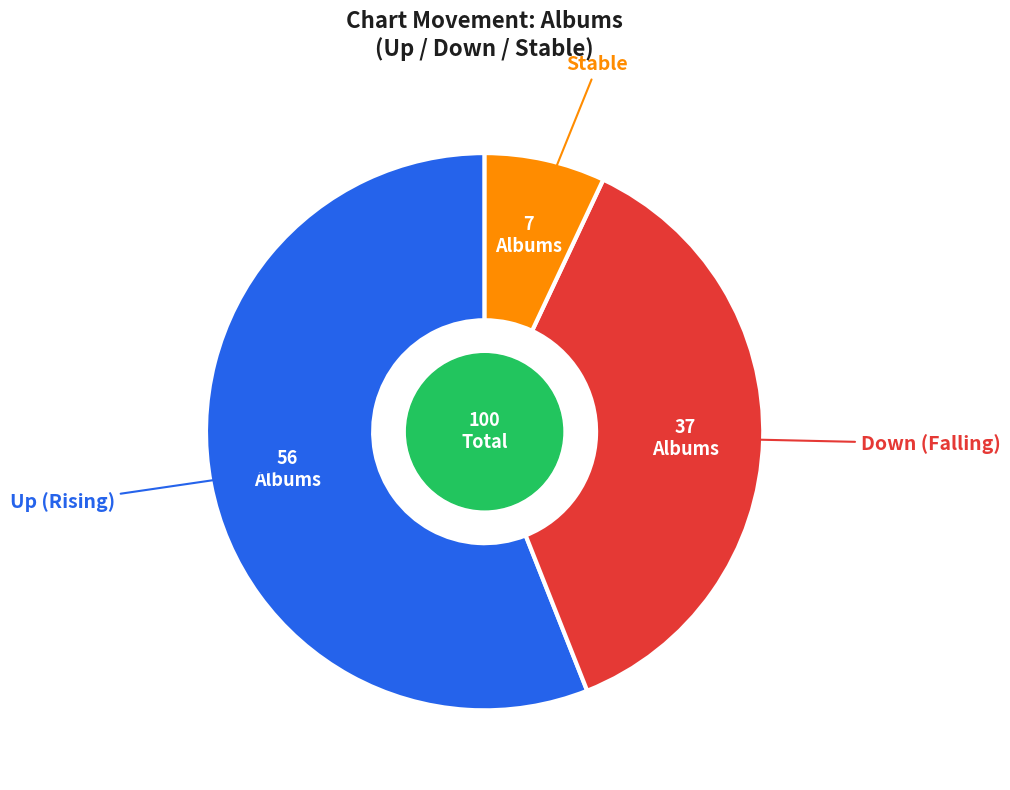

Is there a majority slice in this chart?

Yes